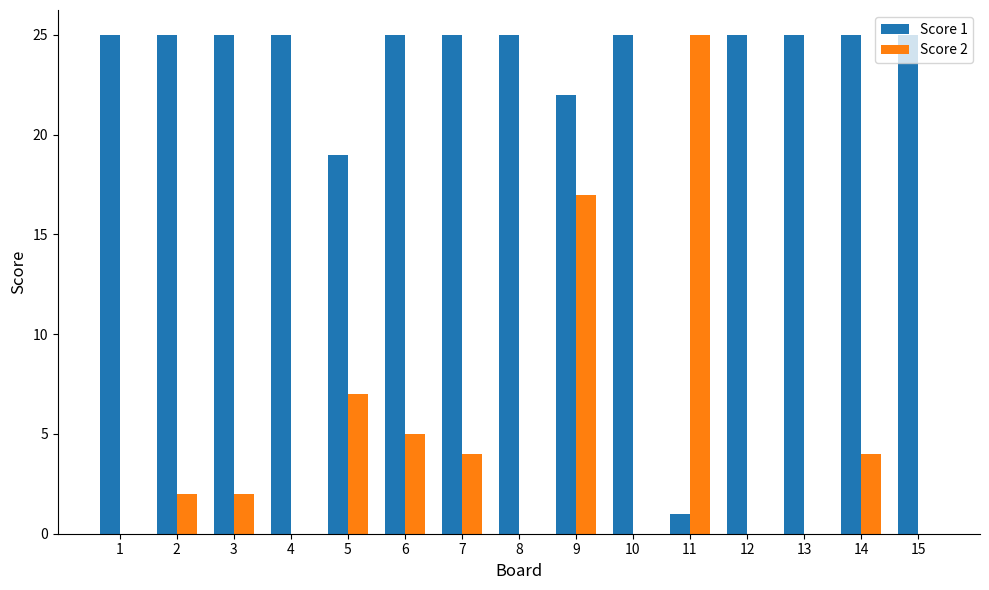

Is the value of Score 2 at 4 greater than the value of Score 1 at 7?

No